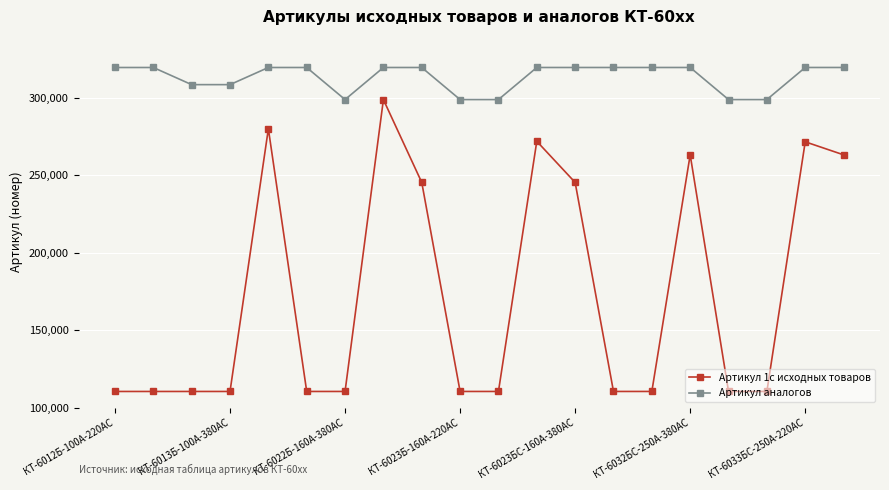

List the series in order of their overall mean, lowest first.

Артикул 1с исходных товаров, Артикул аналогов